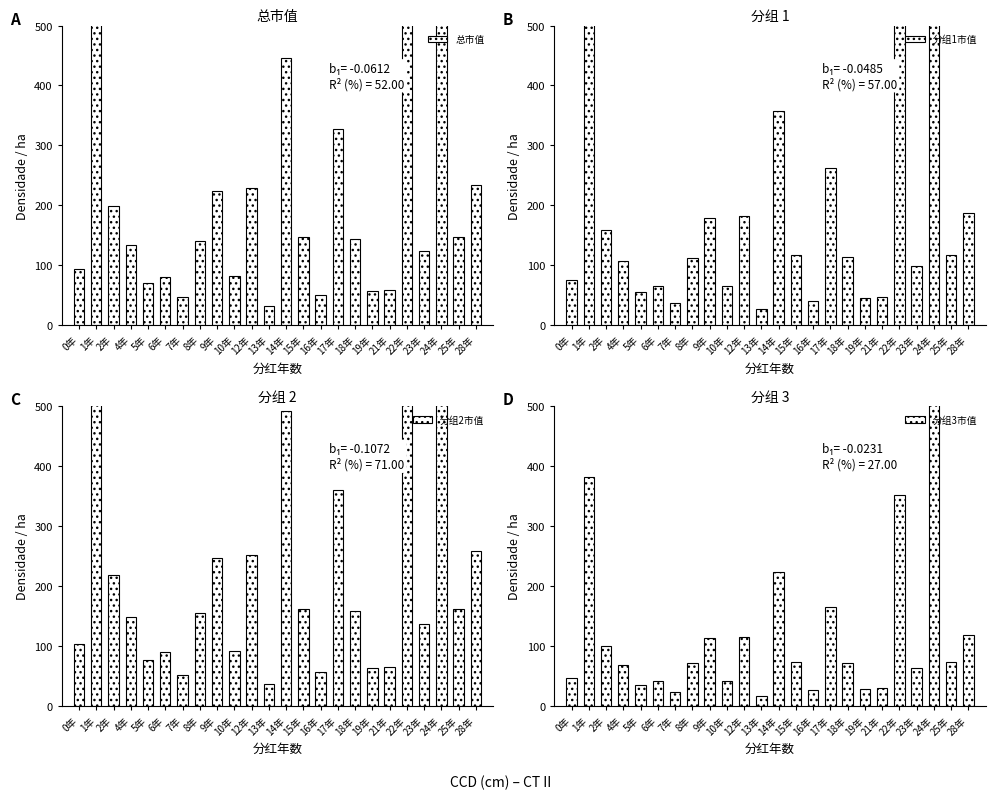

Reading right to left, list all the values displayed in this chart.

总市值: 28年=234.5	25年=146.6	24年=1344.6	23年=124.1	22年=703.1	21年=58.4	19年=56.7	18年=143.1	17年=327.8	16年=50.9	15年=146.9	14年=446.5	13年=32.8	12年=228.6	10年=82.7	9年=224.5	8年=141.0	7年=46.7	6年=80.8	5年=69.9	4年=134.2	2年=198.5	1年=763.6	0年=93.5
分组1市值: 28年=187.6	25年=117.3	24年=1075.7	23年=99.3	22年=562.5	21年=46.7	19年=45.4	18年=114.5	17年=262.2	16年=40.7	15年=117.6	14年=357.2	13年=26.2	12年=182.9	10年=66.2	9年=179.6	8年=112.8	7年=37.4	6年=64.7	5年=55.9	4年=107.4	2年=158.8	1年=610.9	0年=74.8
分组2市值: 28年=258.0	25年=161.3	24年=1479.1	23年=136.5	22年=773.4	21年=64.3	19年=62.4	18年=157.4	17年=360.6	16年=55.9	15年=161.6	14年=491.2	13年=36.1	12年=251.4	10年=91.0	9年=247.0	8年=155.1	7年=51.4	6年=88.9	5年=76.9	4年=147.7	2年=218.4	1年=839.9	0年=102.9
分组3市值: 28年=117.2	25年=73.3	24年=672.3	23年=62.0	22年=351.6	21年=29.2	19年=28.4	18年=71.5	17年=163.9	16年=25.4	15年=73.5	14年=223.2	13年=16.4	12年=114.3	10年=41.3	9年=112.2	8年=70.5	7年=23.4	6年=40.4	5年=34.9	4年=67.1	2年=99.3	1年=381.8	0年=46.8